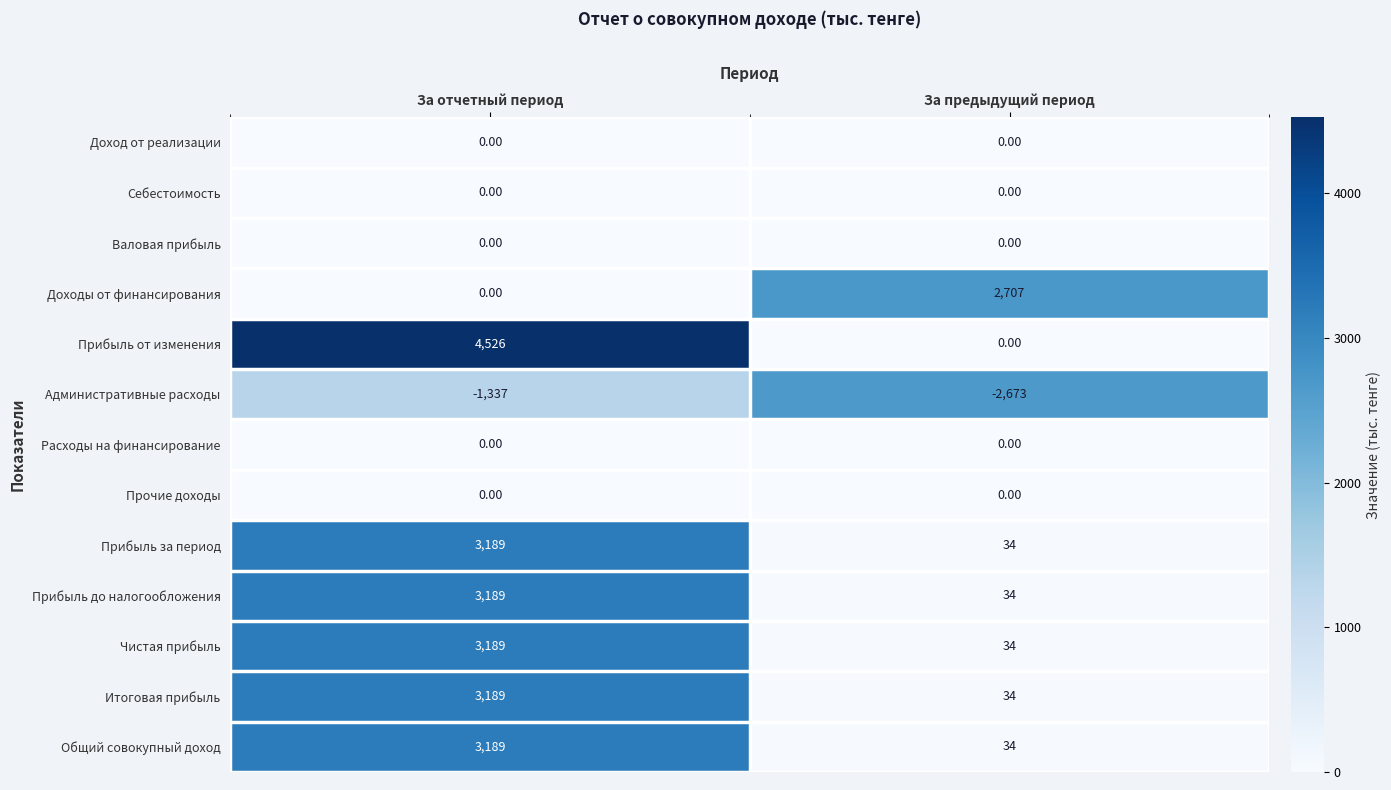

At which category is the sum across all series the highest?

За отчетный период